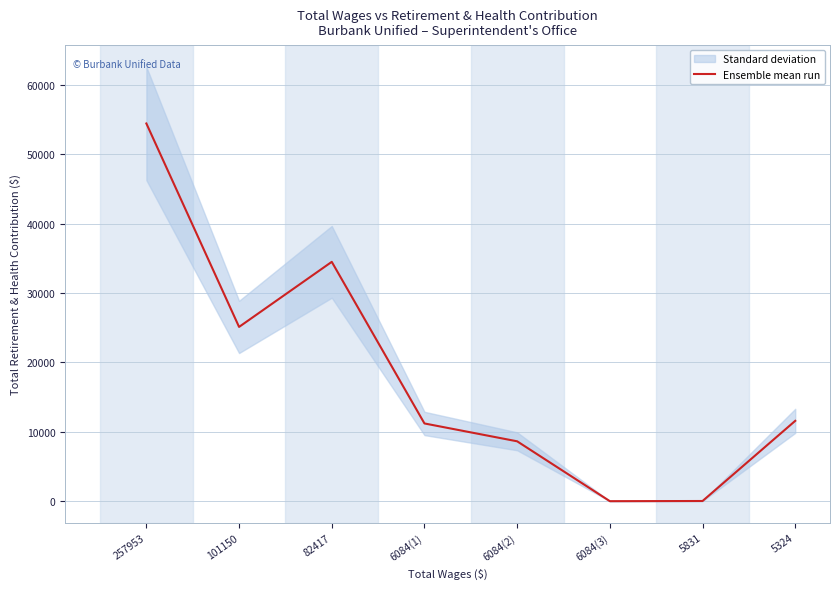

What is the difference between the values at 5324 and 6084(1)?

375